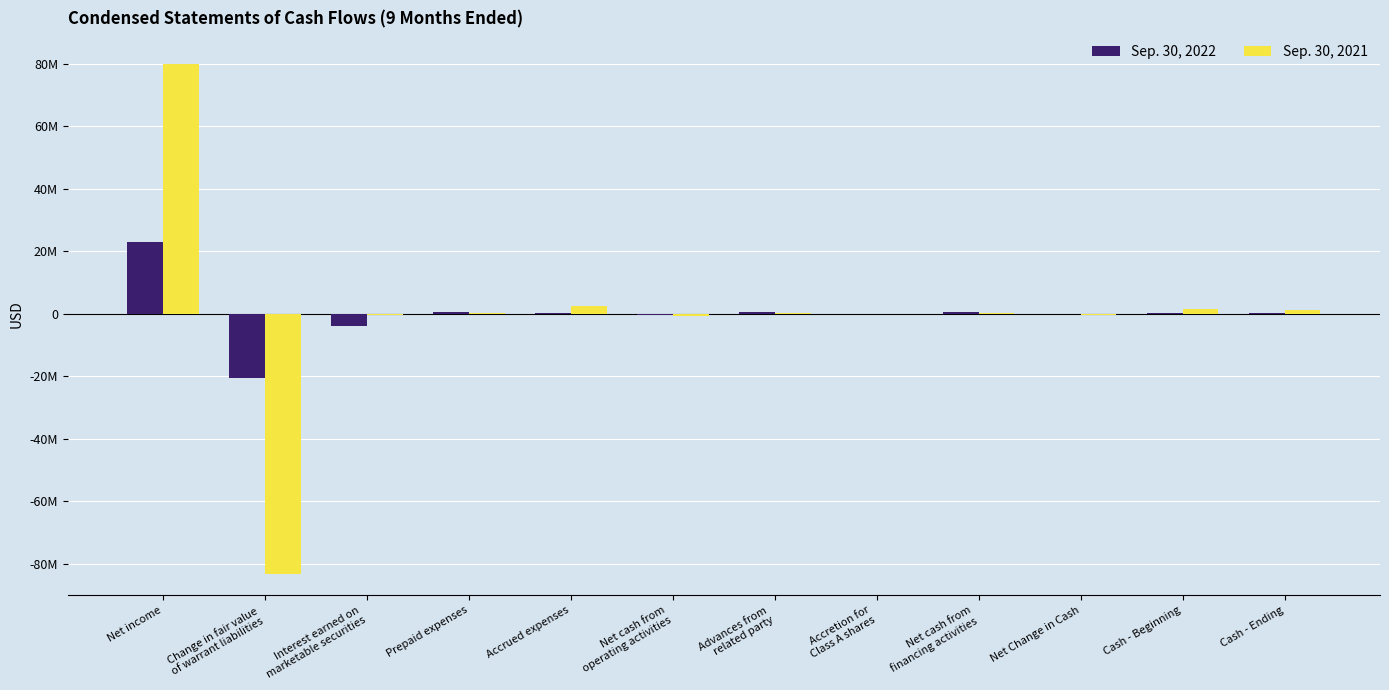

Are the bars horizontal?

No